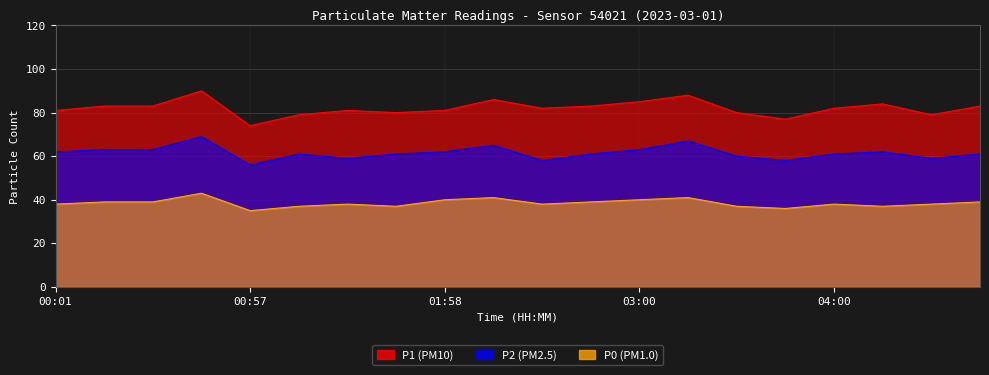

List the labels in order of P2 value, largest first.

00:44, 03:15, 02:13, 00:15, 00:29, 03:00, 00:01, 01:58, 04:15, 01:11, 01:42, 02:45, 04:00, 04:45, 03:30, 01:27, 04:30, 02:28, 03:45, 00:57